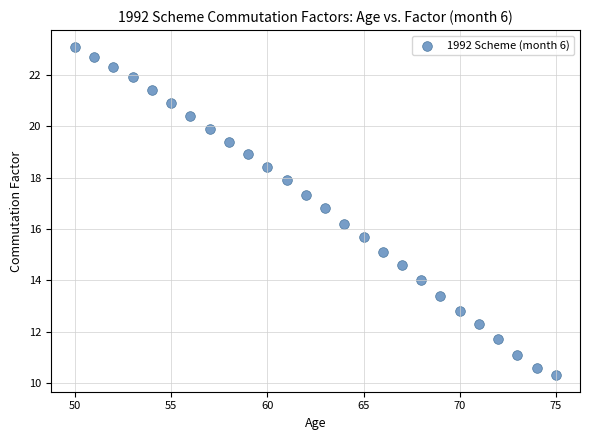

What is the range of Y values (max minus min)?

12.8